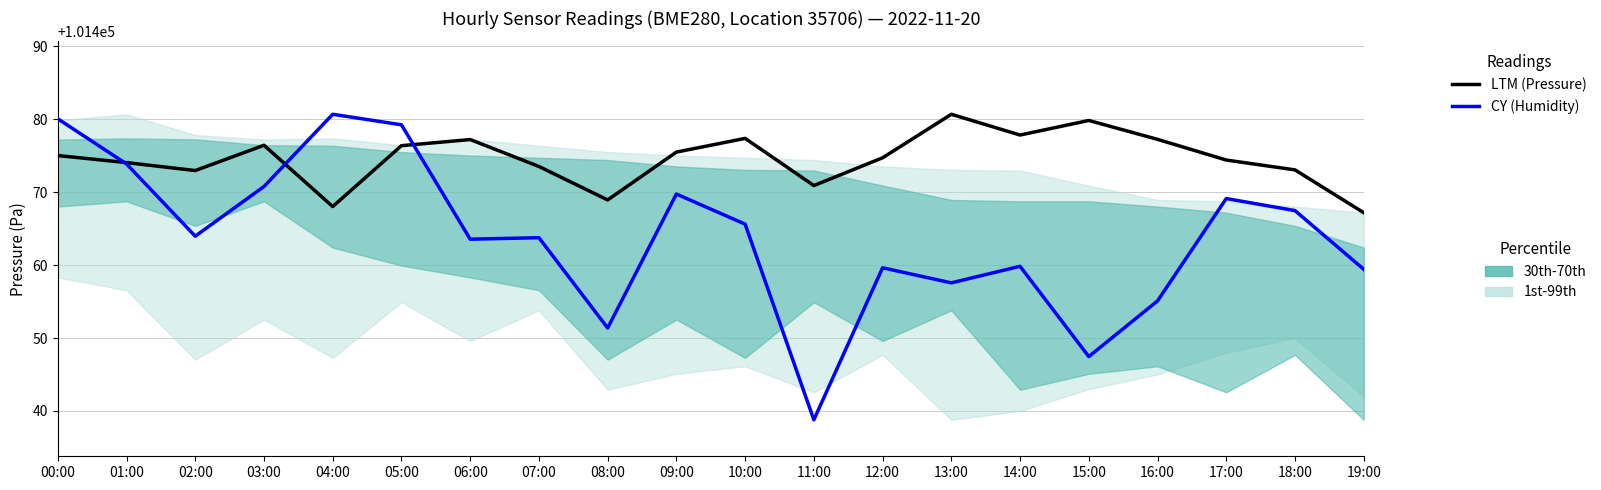

Reading right to left, extract all data points from this chart.

LTM (Pressure): 101467.2	101473.1	101474.4	101477.2	101479.8	101477.8	101480.7	101474.7	101470.9	101477.4	101475.5	101468.9	101473.5	101477.2	101476.4	101468.0	101476.4	101473.0	101474.1	101475.0
CY (Humidity scaled): 101459.4	101467.5	101469.1	101455.1	101447.5	101459.8	101457.6	101459.6	101438.8	101465.6	101469.7	101451.4	101463.8	101463.6	101479.2	101480.7	101470.8	101464.0	101473.9	101480.1